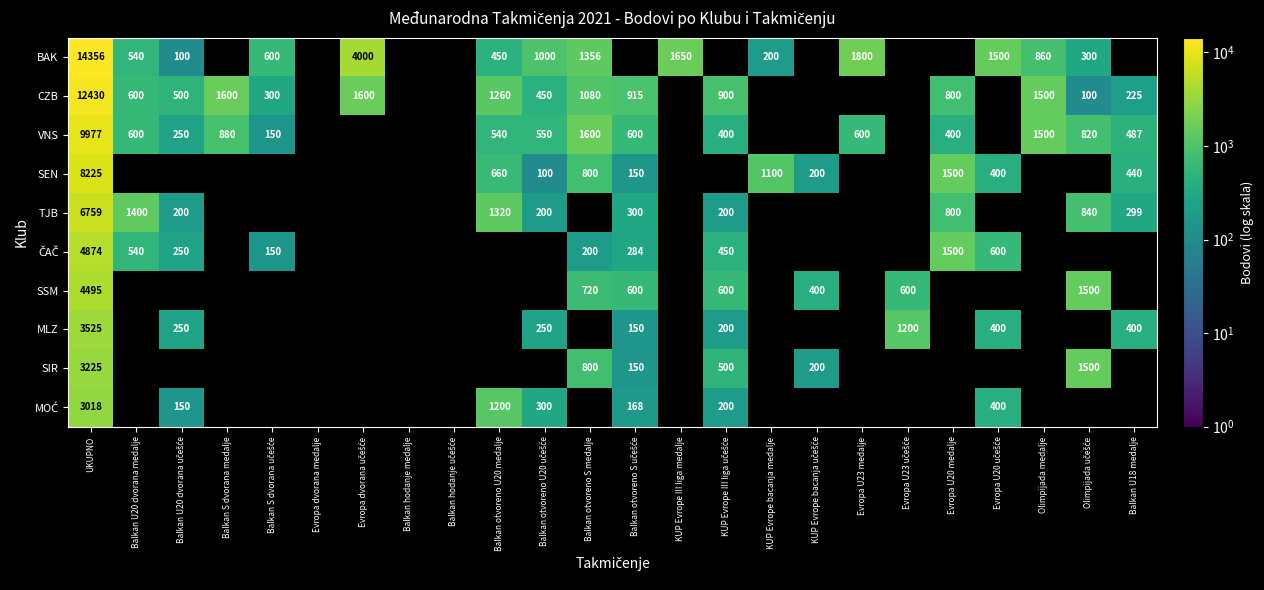

The SIR series shows 406 at Balkan otvoreno S medalje. True or false?

False